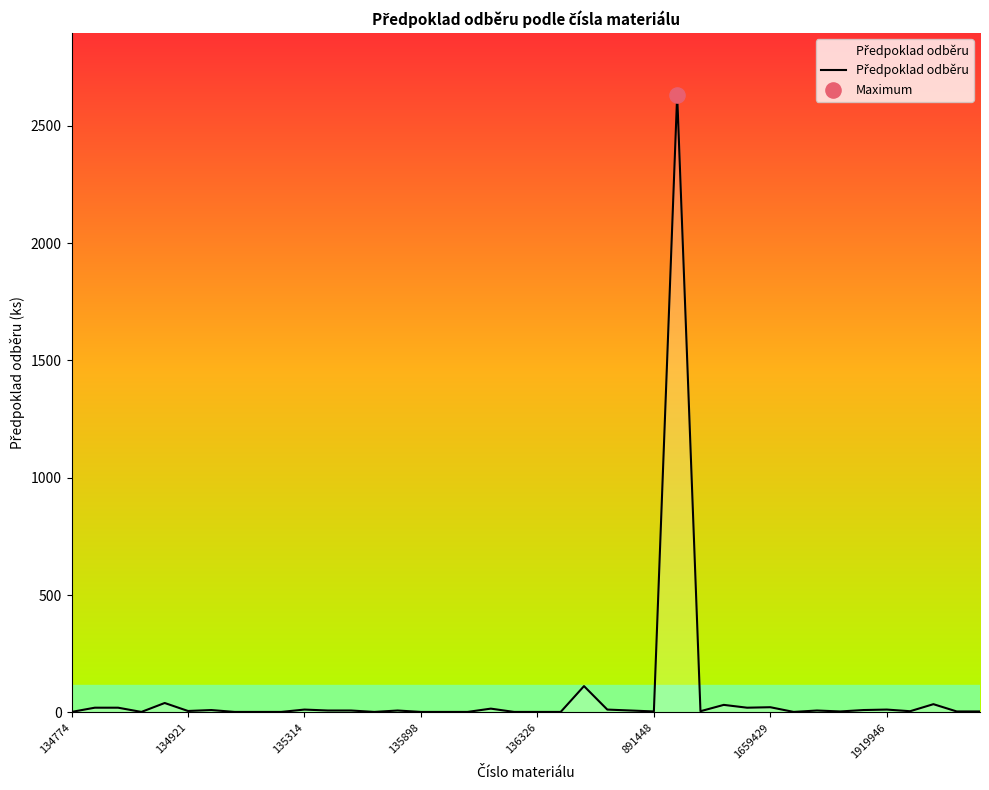

What is the greatest value displayed?

2632